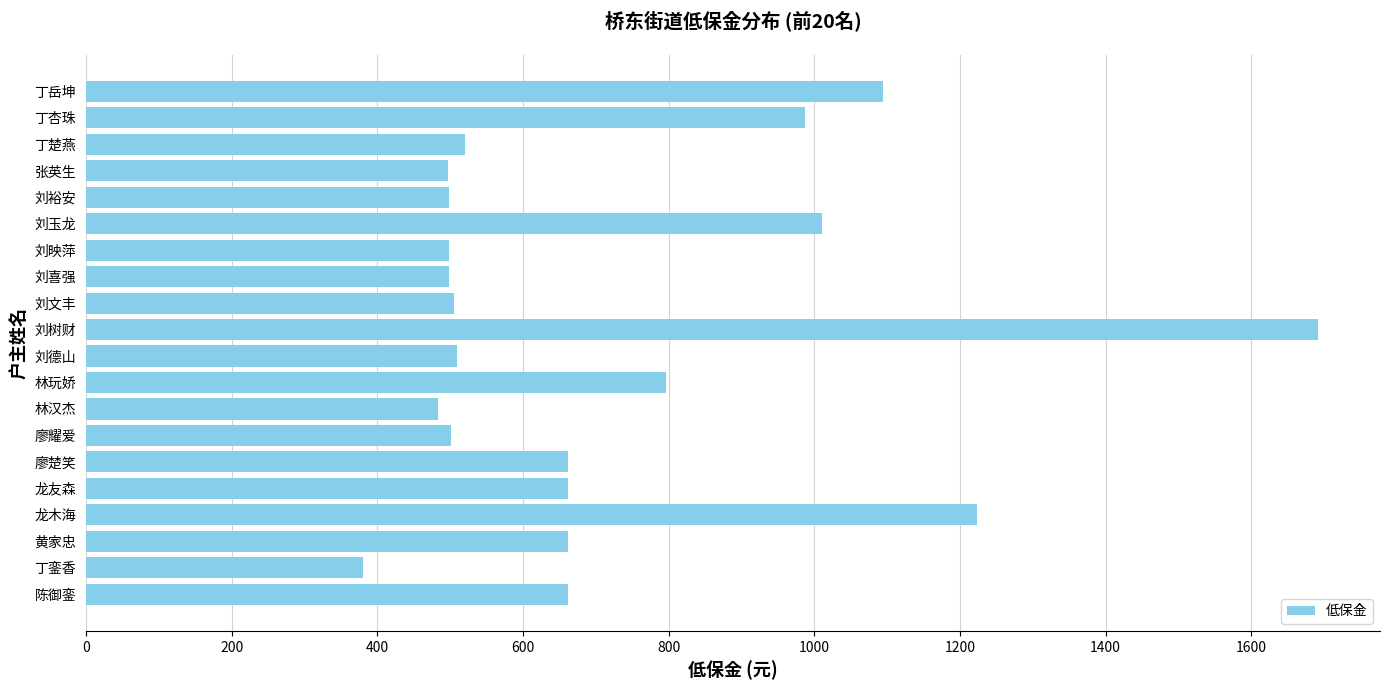

What is the sum of all values?

14344